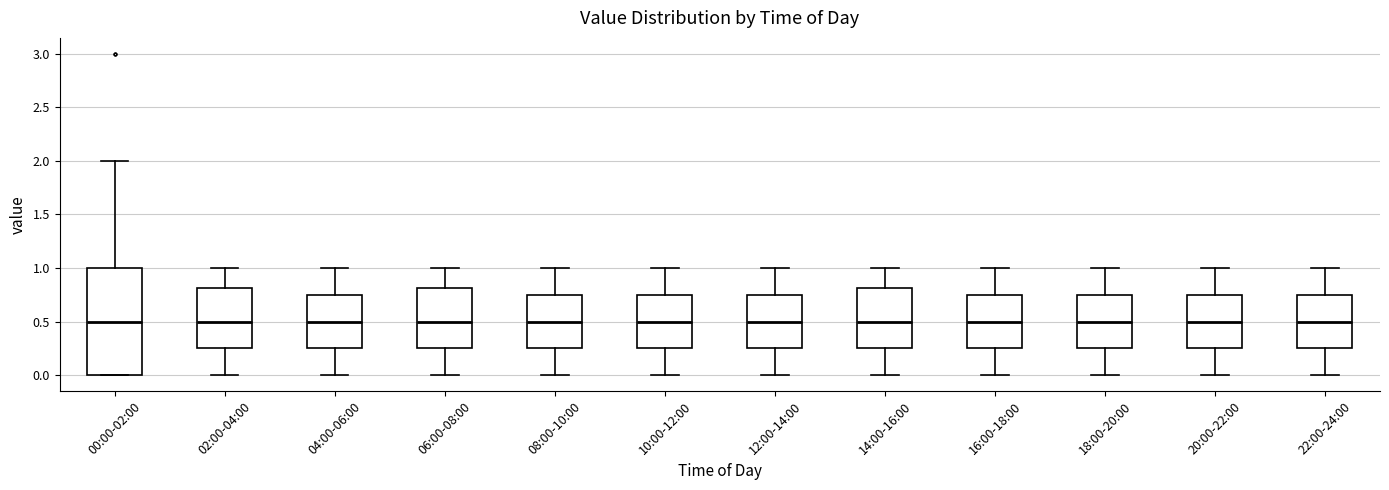

Reading left to right, read every box against the y-axis: the position of its median line, the range the box covers, and the ends of its whiskers. The values are not printed on the chart, so give them approximately, as read against the axis.

00:00-02:00: median 0.50, box 0.00 to 1.00, whiskers 0.00 to 2.00
02:00-04:00: median 0.50, box 0.25 to 0.80, whiskers 0.00 to 1.00
04:00-06:00: median 0.50, box 0.25 to 0.75, whiskers 0.00 to 1.00
06:00-08:00: median 0.50, box 0.25 to 0.80, whiskers 0.00 to 1.00
08:00-10:00: median 0.50, box 0.25 to 0.75, whiskers 0.00 to 1.00
10:00-12:00: median 0.50, box 0.25 to 0.75, whiskers 0.00 to 1.00
12:00-14:00: median 0.50, box 0.25 to 0.75, whiskers 0.00 to 1.00
14:00-16:00: median 0.50, box 0.25 to 0.80, whiskers 0.00 to 1.00
16:00-18:00: median 0.50, box 0.25 to 0.75, whiskers 0.00 to 1.00
18:00-20:00: median 0.50, box 0.25 to 0.75, whiskers 0.00 to 1.00
20:00-22:00: median 0.50, box 0.25 to 0.75, whiskers 0.00 to 1.00
22:00-24:00: median 0.50, box 0.25 to 0.75, whiskers 0.00 to 1.00